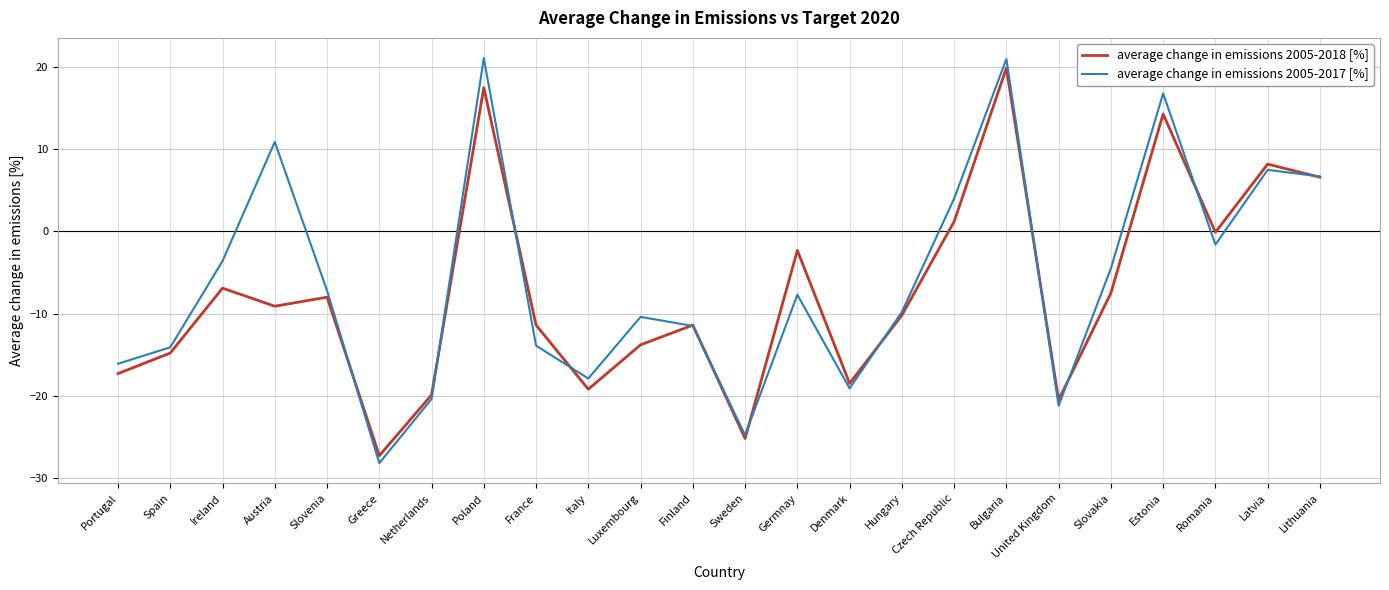

Between which two adjacent categories do average change in emissions 2005-2018 [%] and average change in emissions 2005-2017 [%] first intersect?

Slovenia and Greece